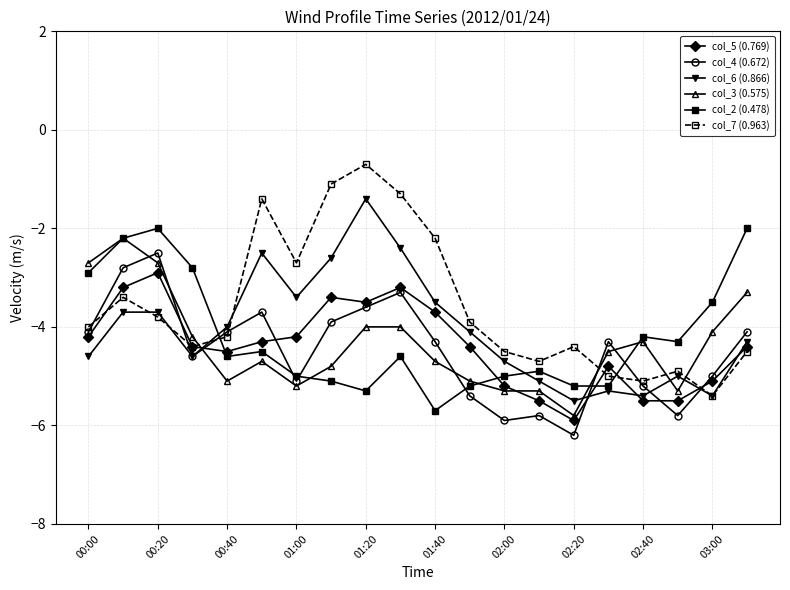

How many series are shown in this chart?

6